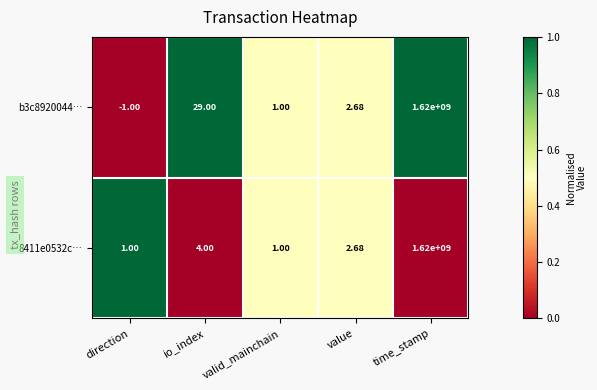

Where does the b3c8920044… series first go above 2?

io_index